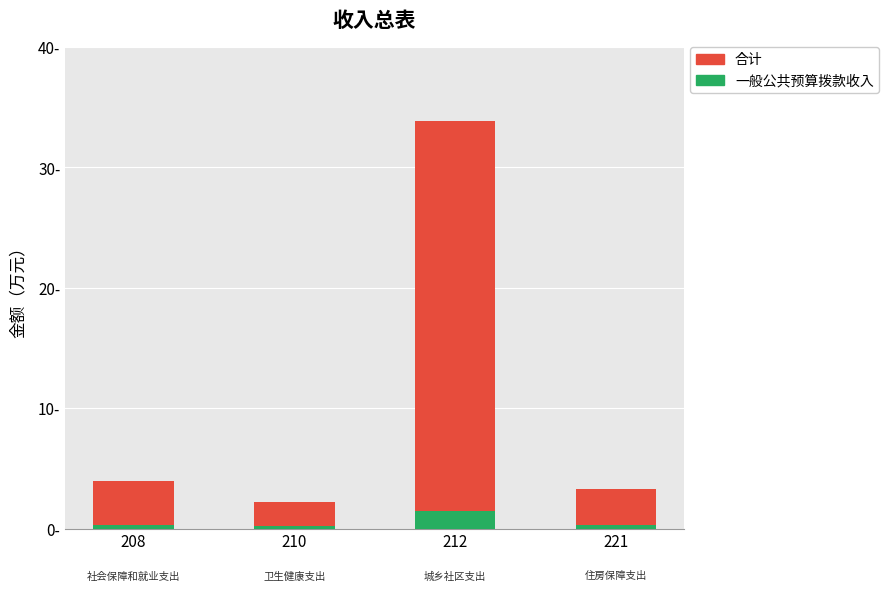

Which series has the largest total across all categories?

合计